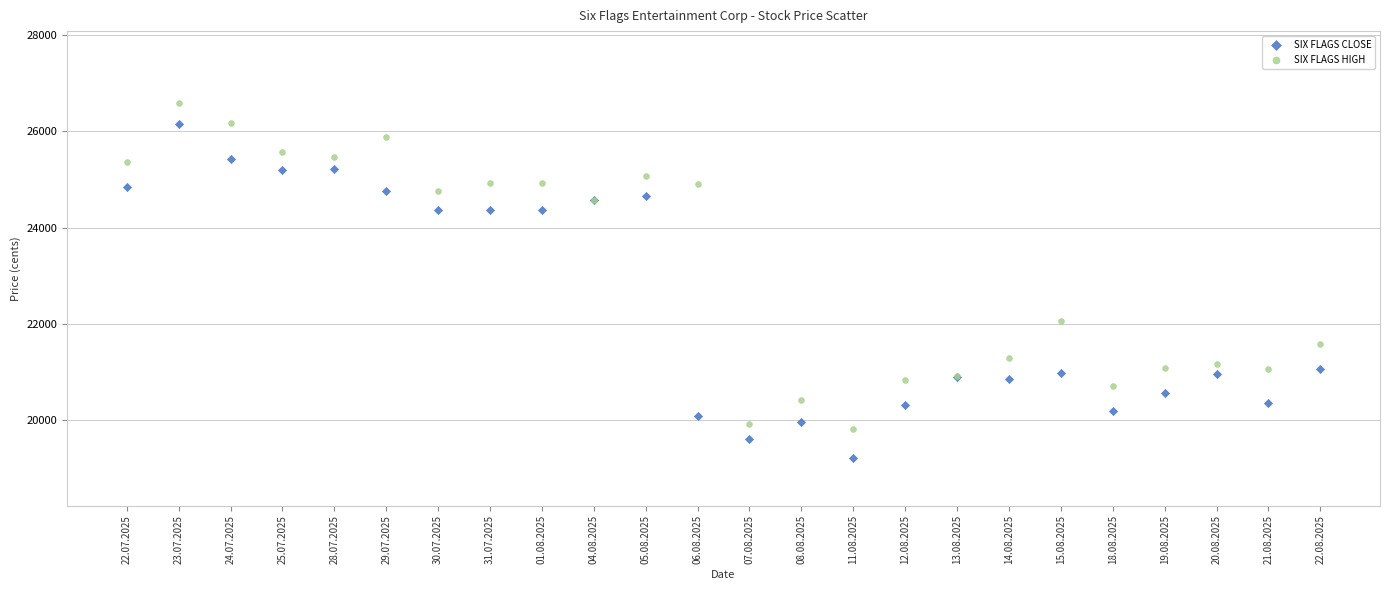

Which series reaches the maximum Y coordinate?

SIX FLAGS HIGH